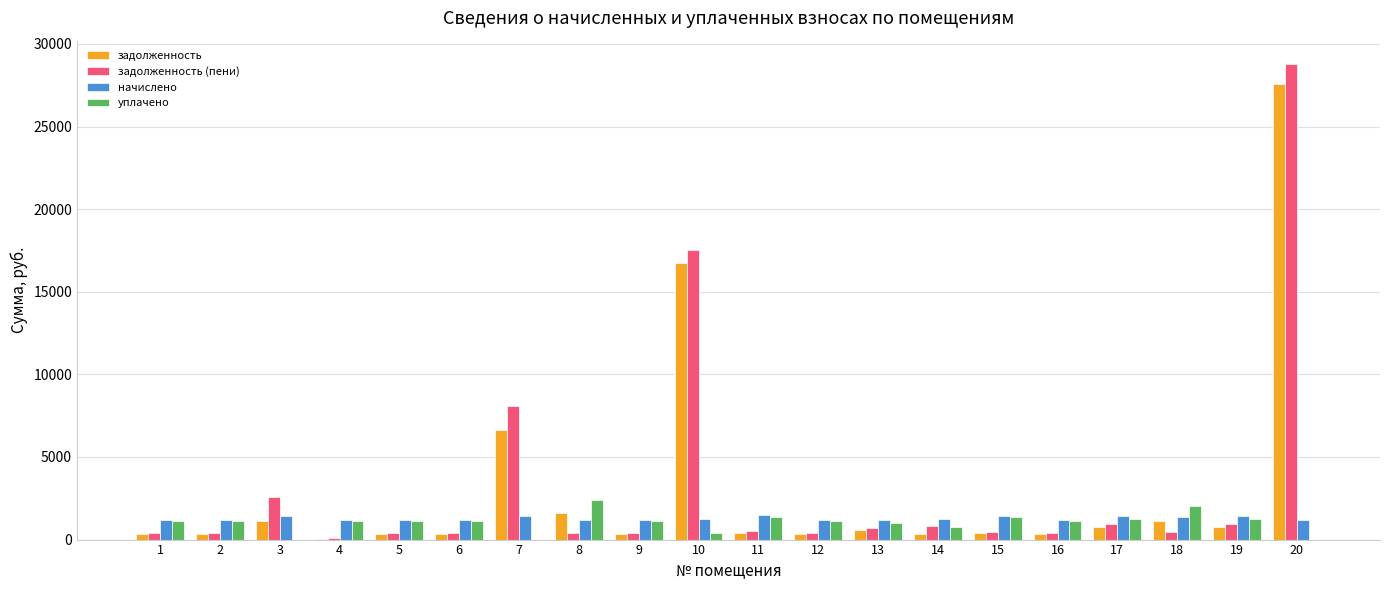

At which label is задолженность (пени) closest to 14437?

10